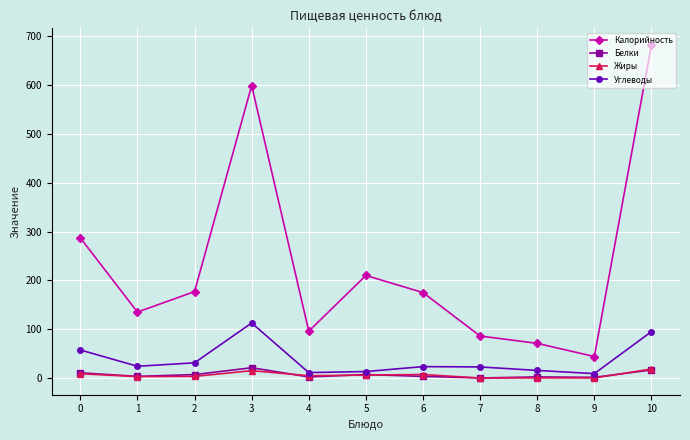

True or false: Калорийность and Углеводы cross at least once.

False